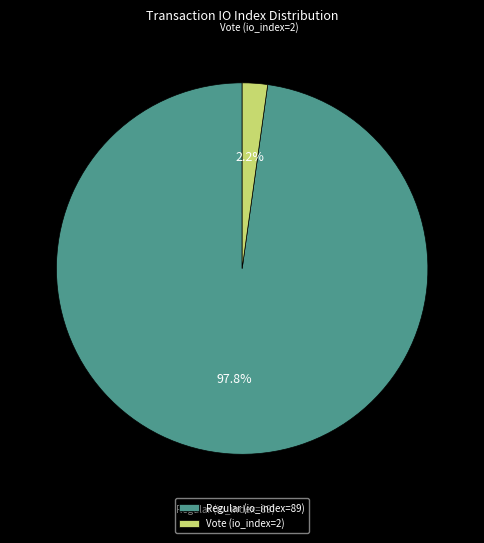

What is the largest slice in the pie chart?

Regular (io_index=89)